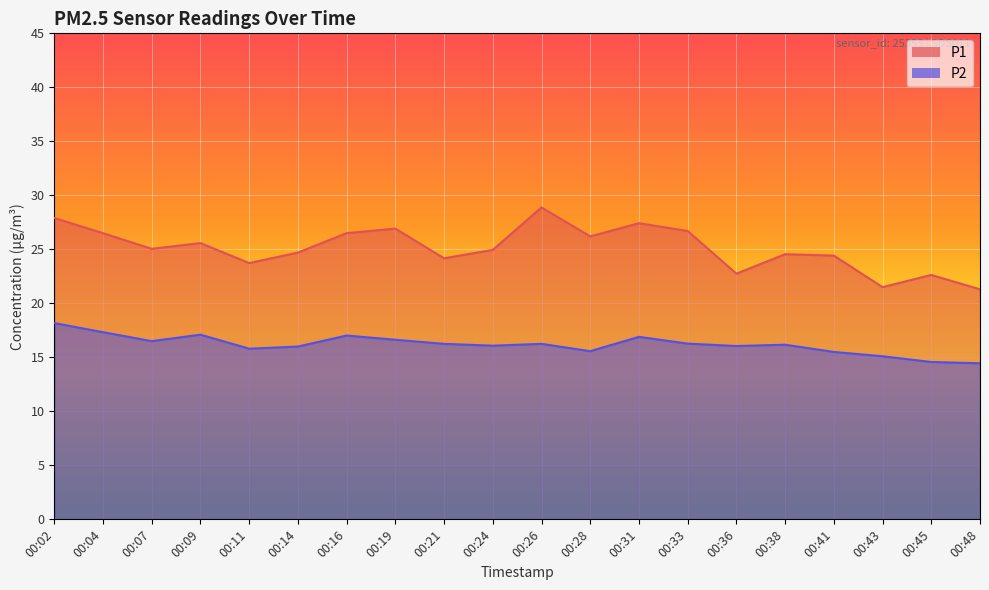

What is the value of the P1 point at the 2nd from the left?

26.5